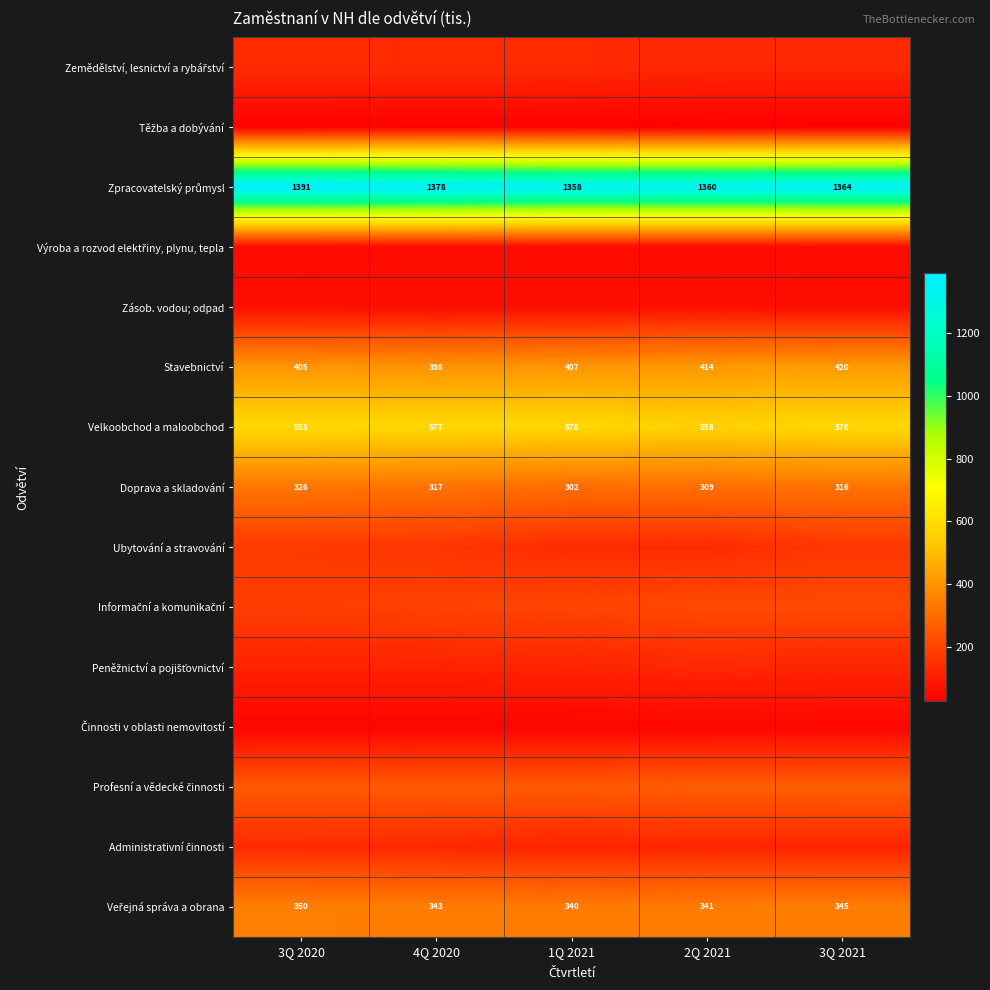

What is the difference between the highest and lowest values at 3Q 2021?

1334.3